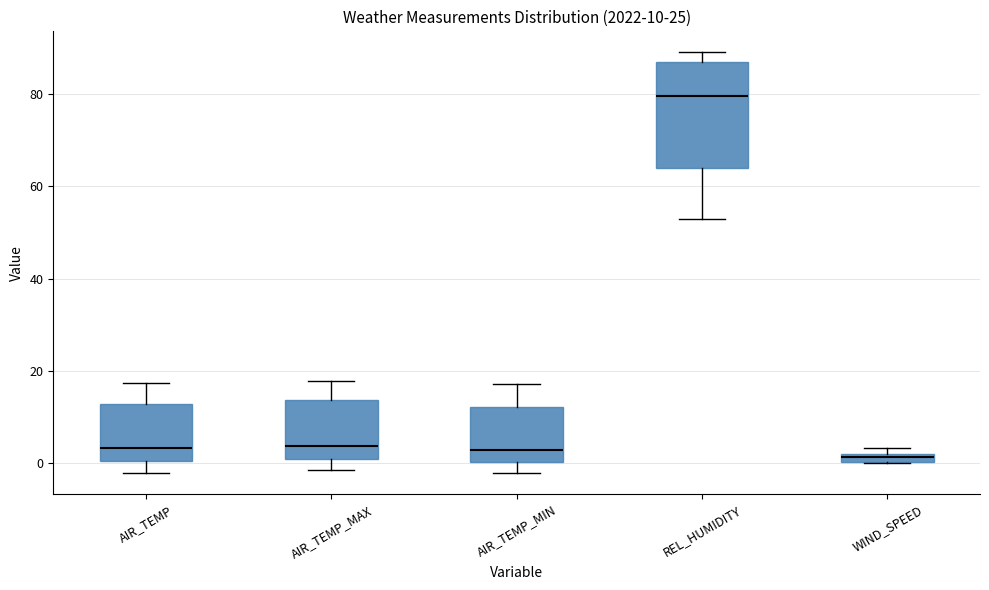

Which box is the tallest, from its lower edge to its upper edge?

REL_HUMIDITY